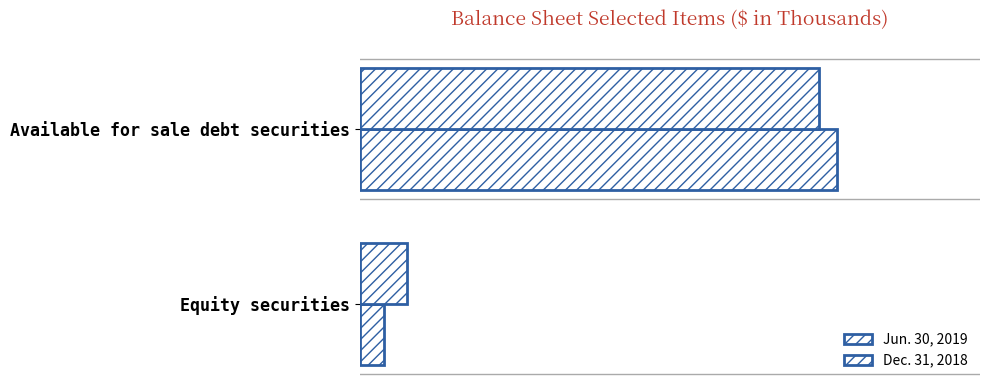

Reading right to left, list all the values displayed in this chart.

Jun. 30, 2019: 43571	863021
Dec. 31, 2018: 86271	831127